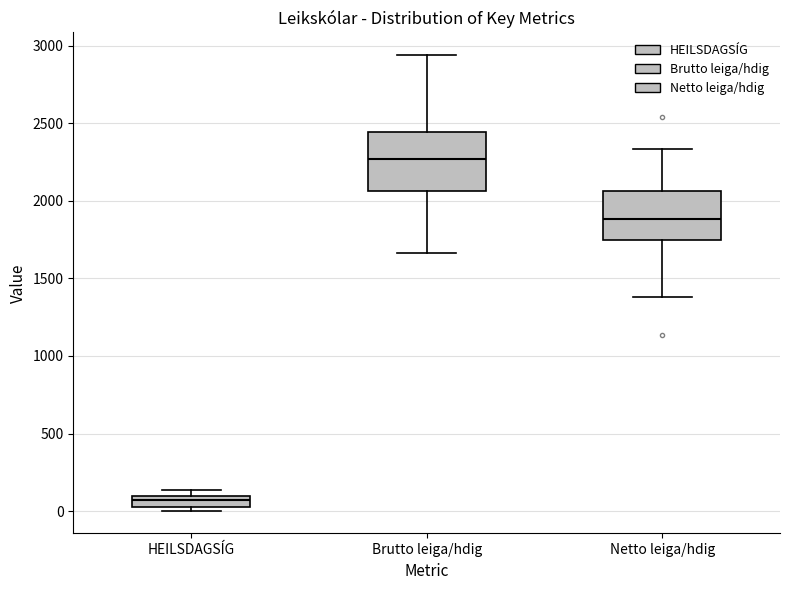

Comparing the boxes themselves (not the whiskers), which one is the tallest?

Brutto leiga/hdig